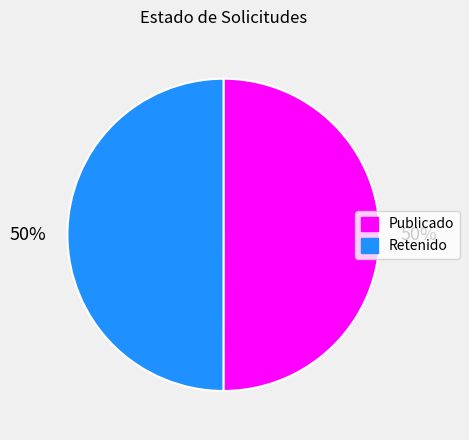

Which slice is the largest?

PUB